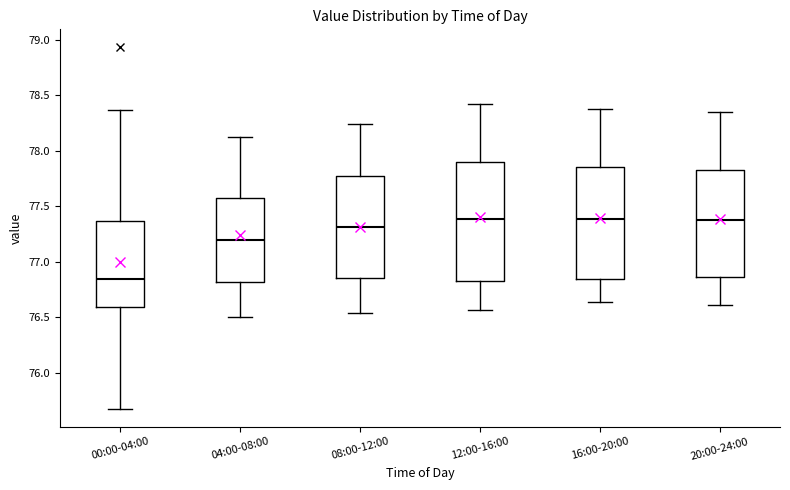

Which box's median line is the lowest?

00:00-04:00